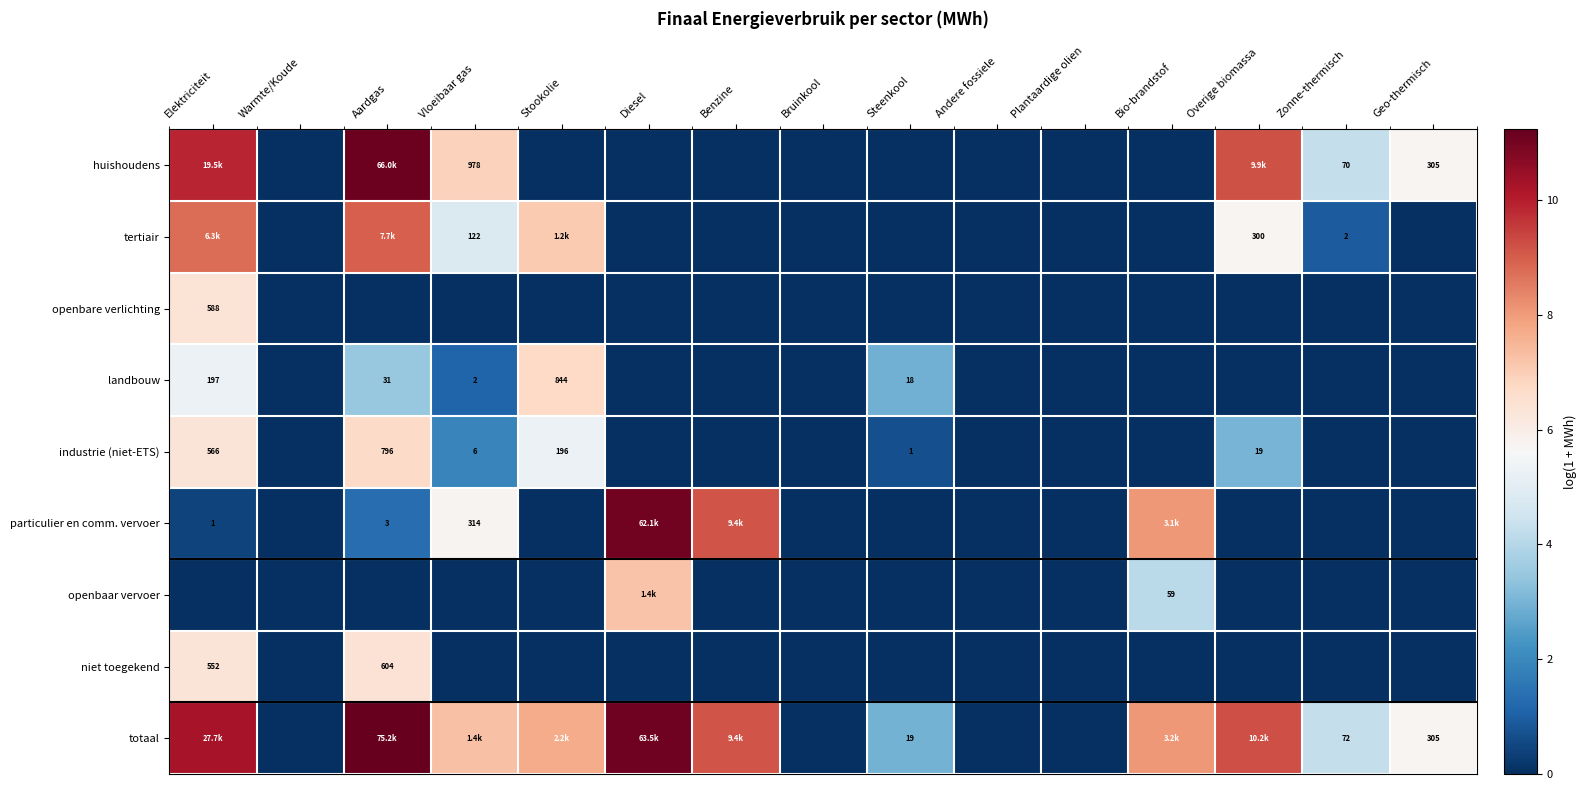

Is it true that niet toegekend equals 0.0 at Diesel?

True